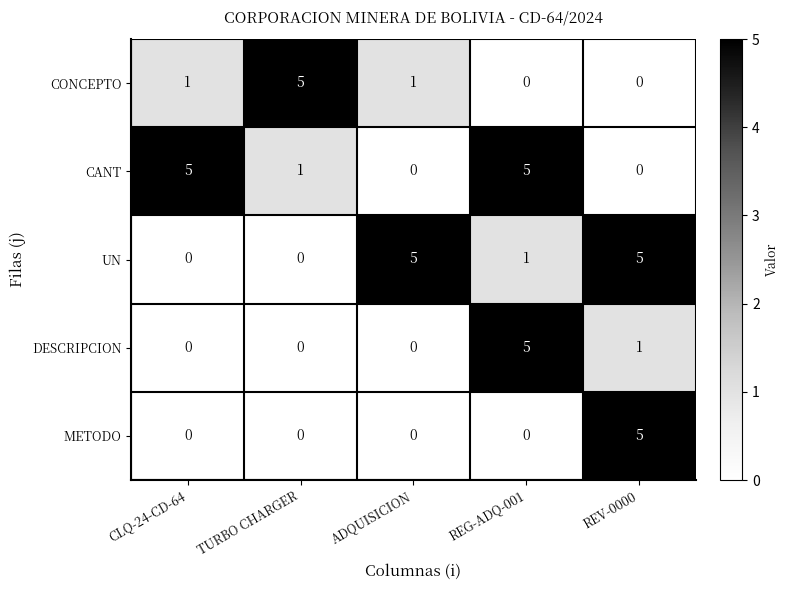

What is the maximum value shown in the chart?

5